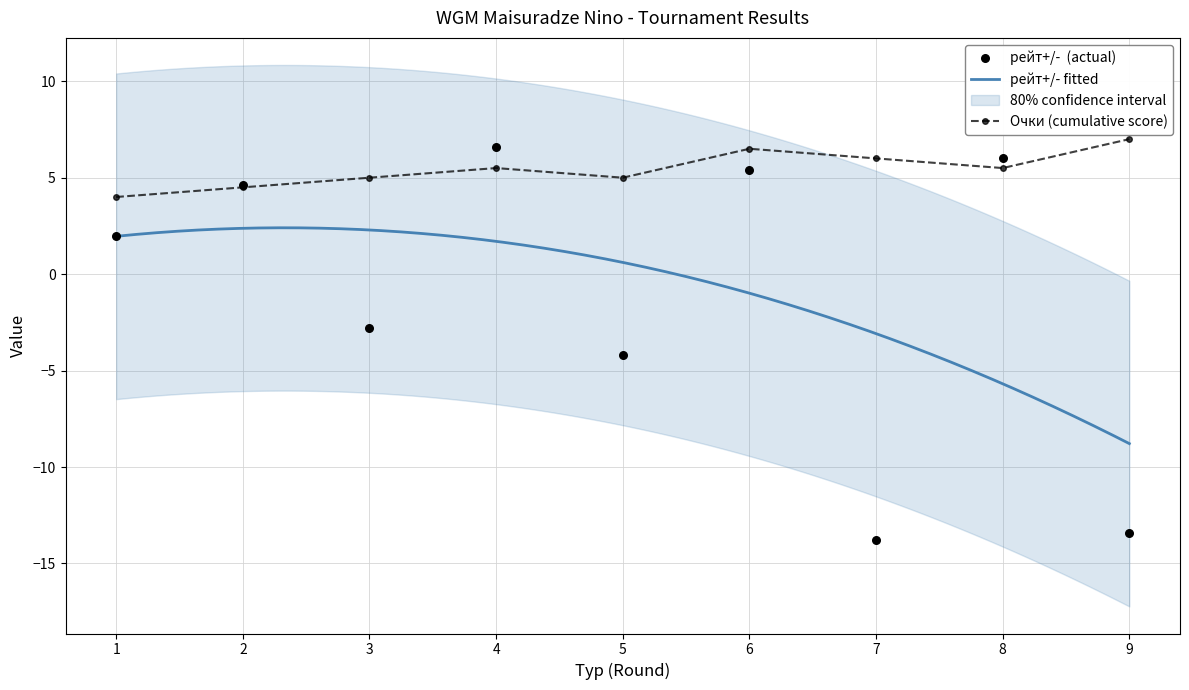

Which series reaches the maximum Y coordinate?

Очки